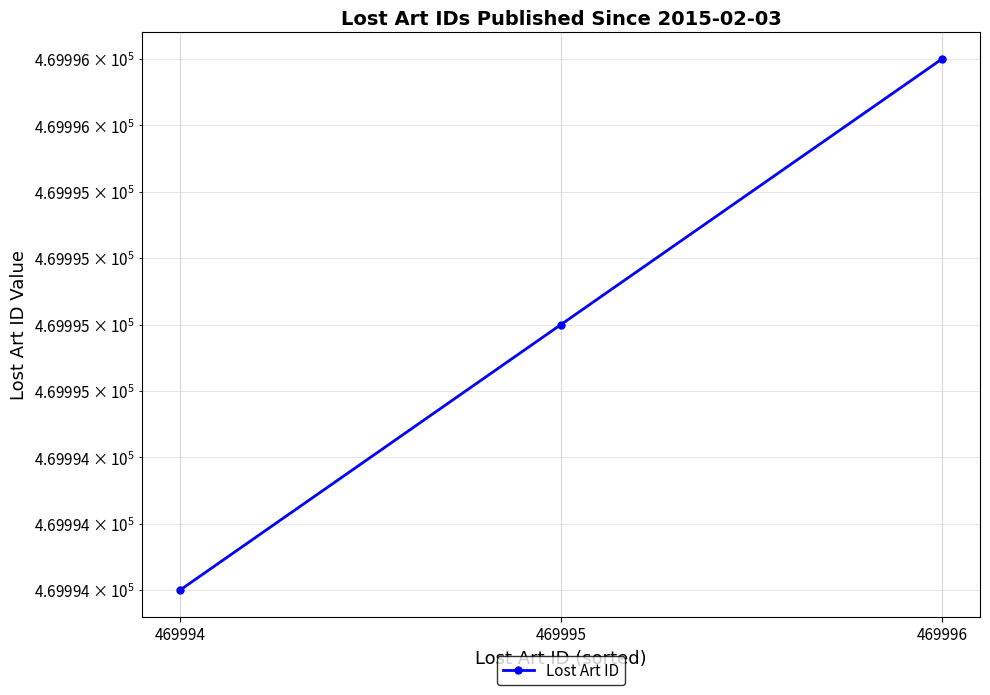

What is the value of the 1st point from the left?

469994